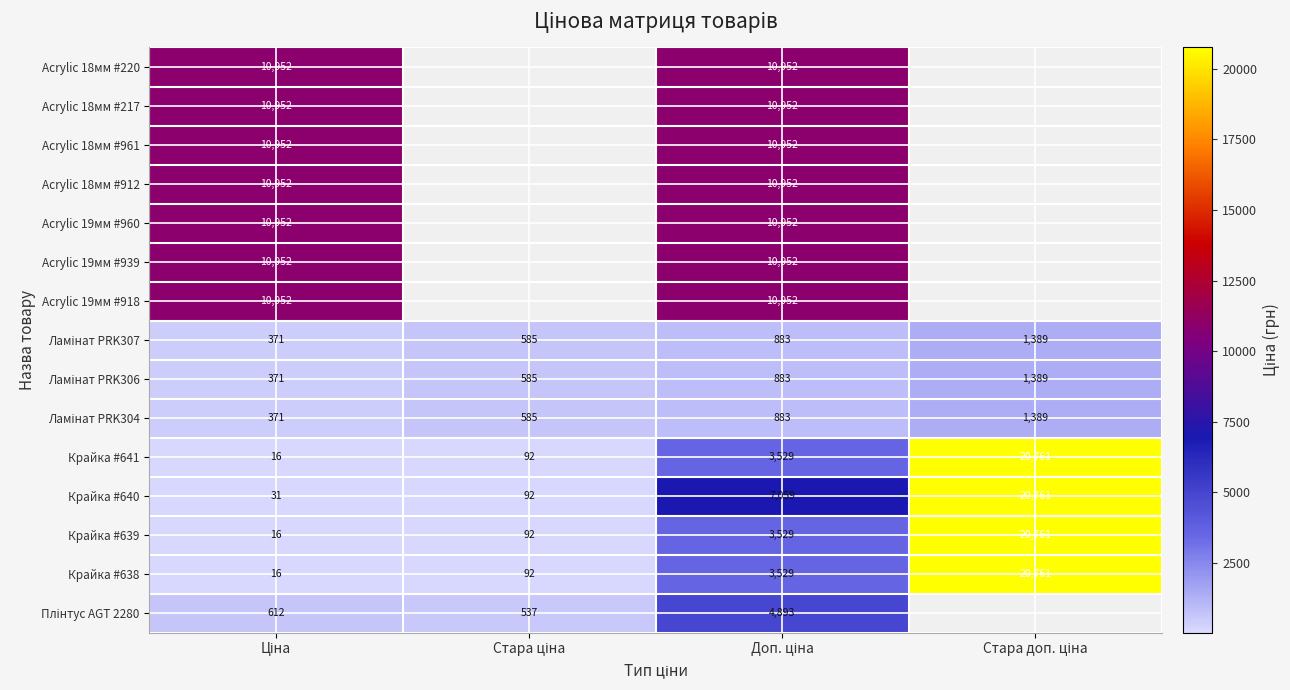

Is the value of Плінтус AGT 2280 at Стара ціна greater than the value of Acrylic 19мм #918 at Доп. ціна?

No